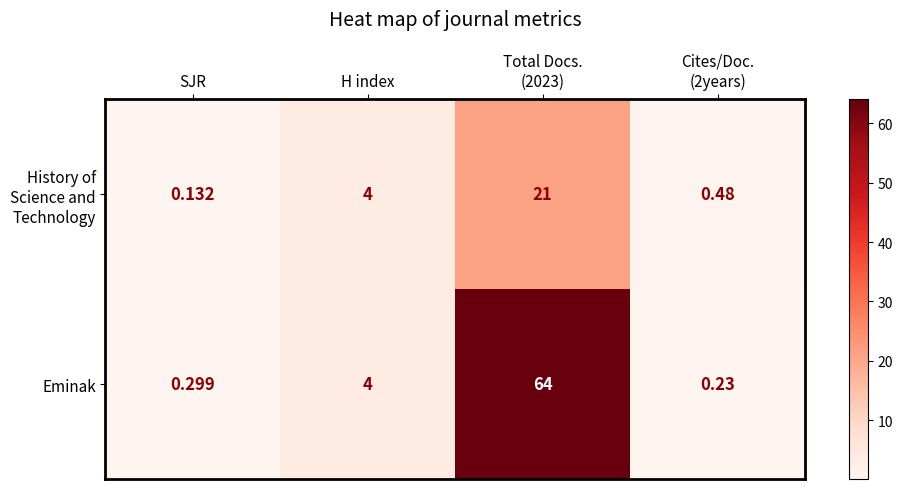

Which series has the largest total across all categories?

Eminak